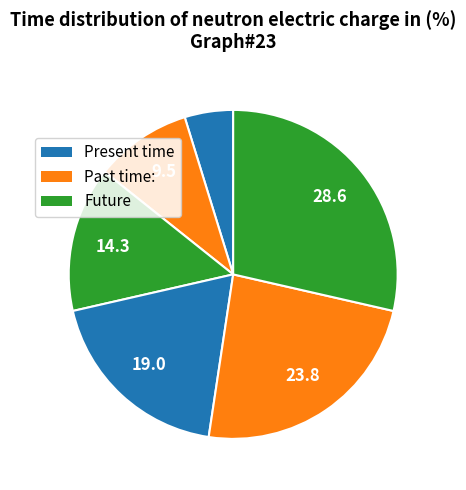

How many slices are in this pie chart?

6